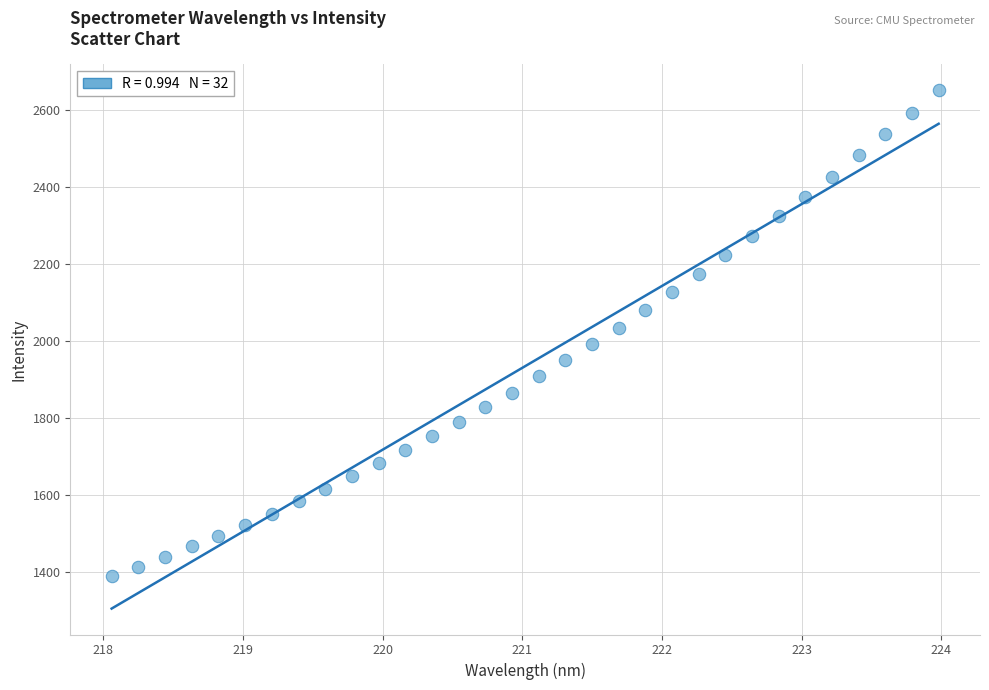

What is the range of X values (max minus min)?

5.9